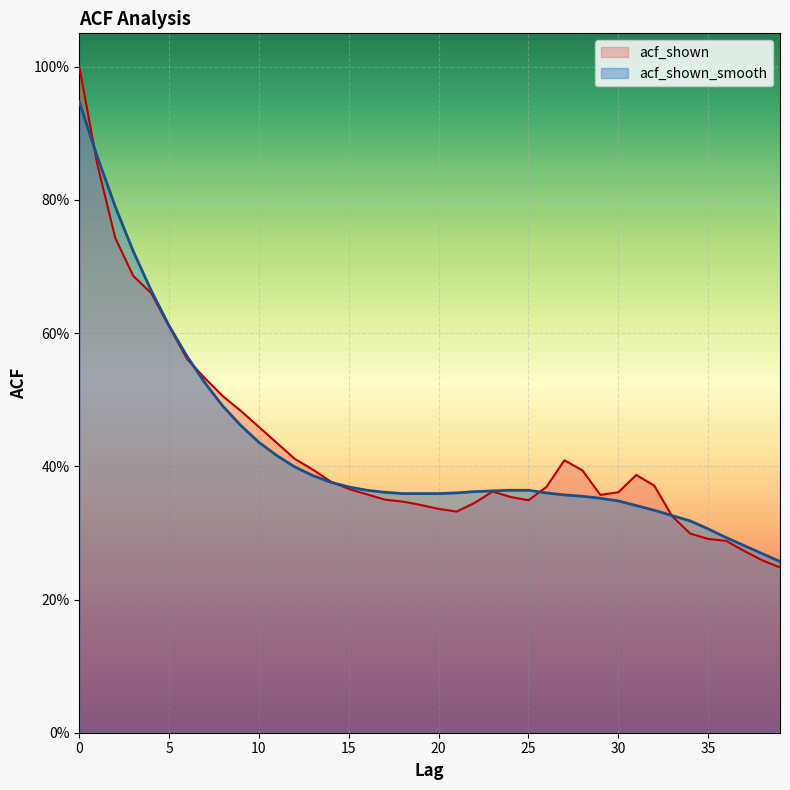

At which label does acf_shown reach its minimum?

39